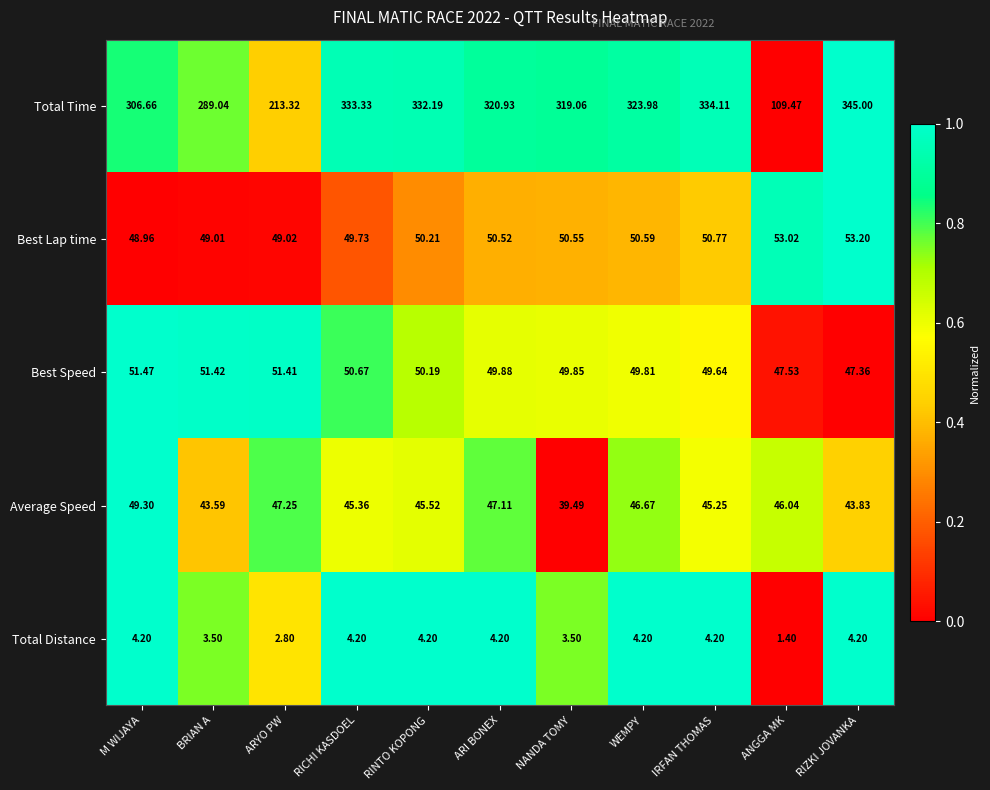

Rank the series at BRIAN A from lowest to highest value.

Total Distance, Average Speed, Best Lap time, Best Speed, Total Time